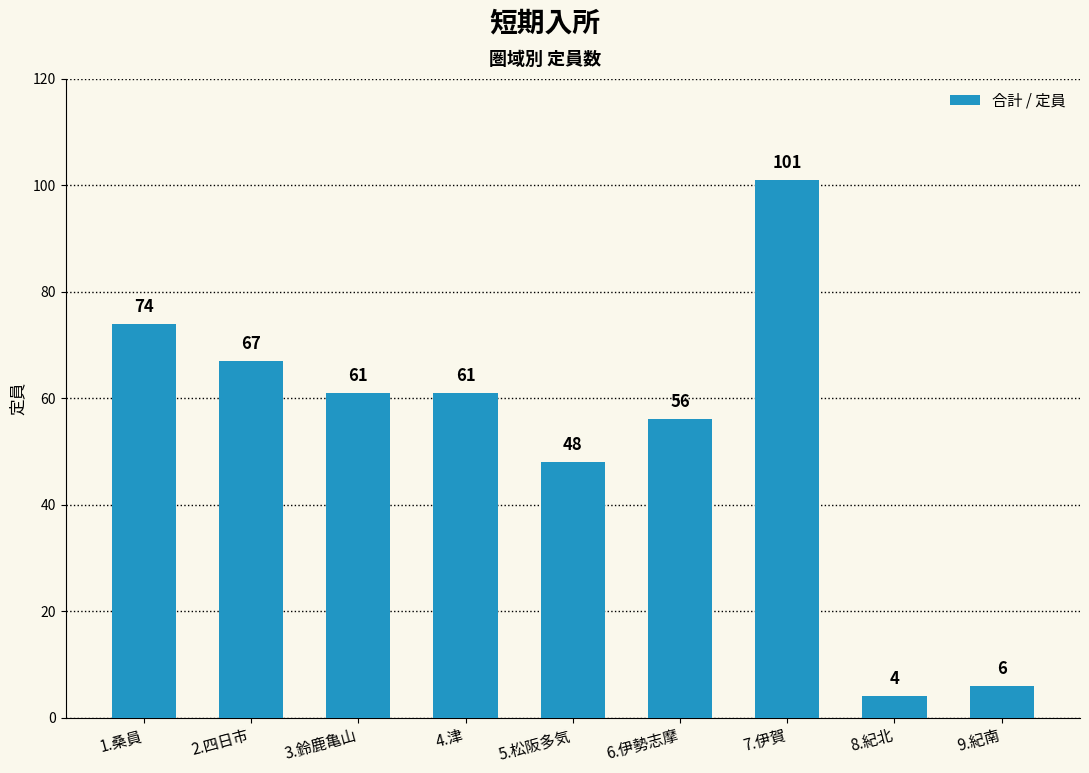

How many bars are there in total?

9